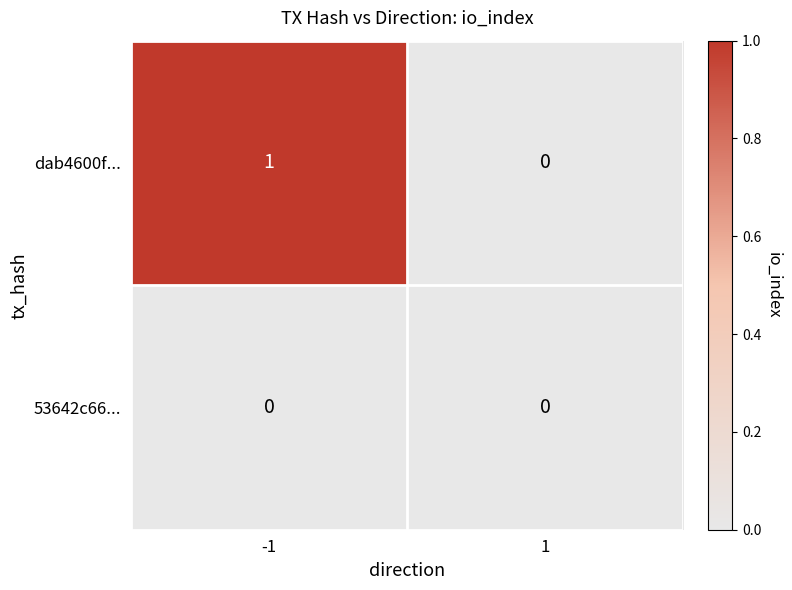

What is the total value across all series at -1?

1